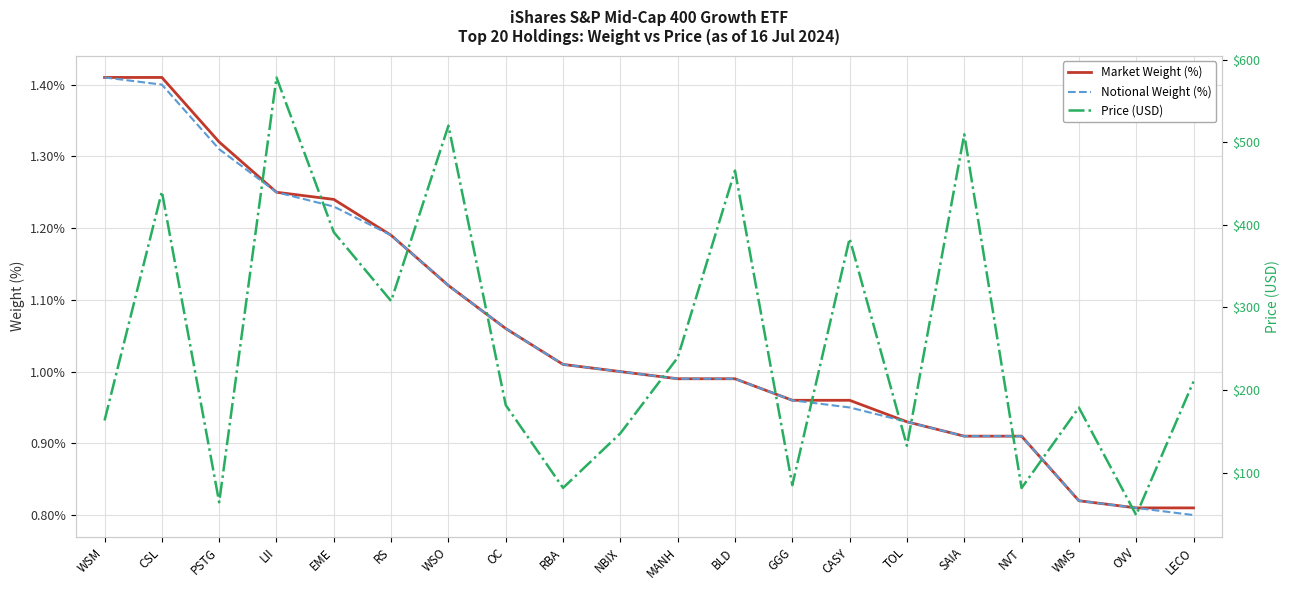

What is the label of the 17th point from the left?

NVT